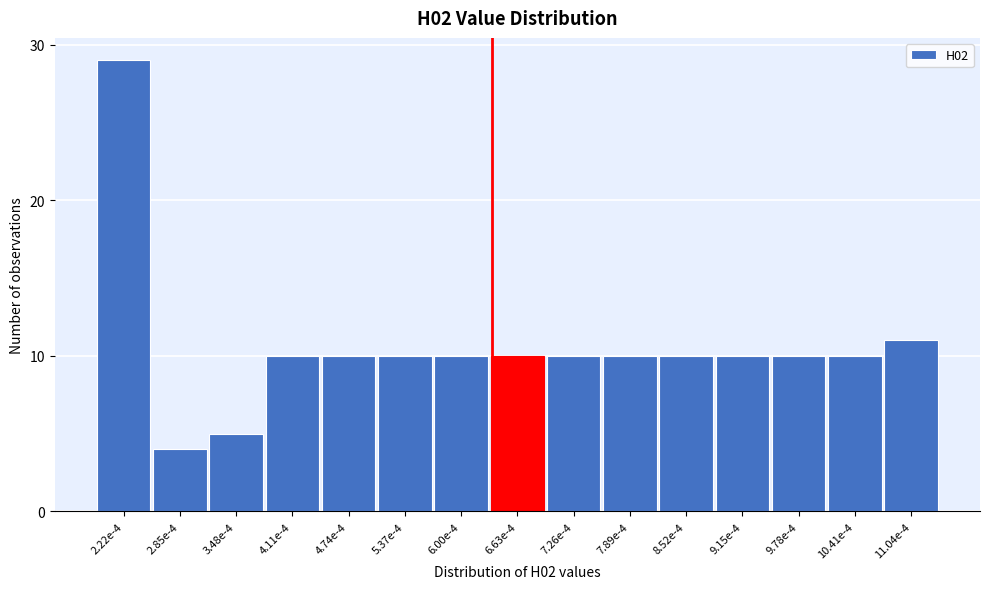

Reading left to right, list all the values displayed in this chart.

2.22e-4=29	2.85e-4=4	3.48e-4=5	4.11e-4=10	4.74e-4=10	5.37e-4=10	6.00e-4=10	6.63e-4=10	7.26e-4=10	7.89e-4=10	8.52e-4=10	9.15e-4=10	9.78e-4=10	10.41e-4=10	11.04e-4=11